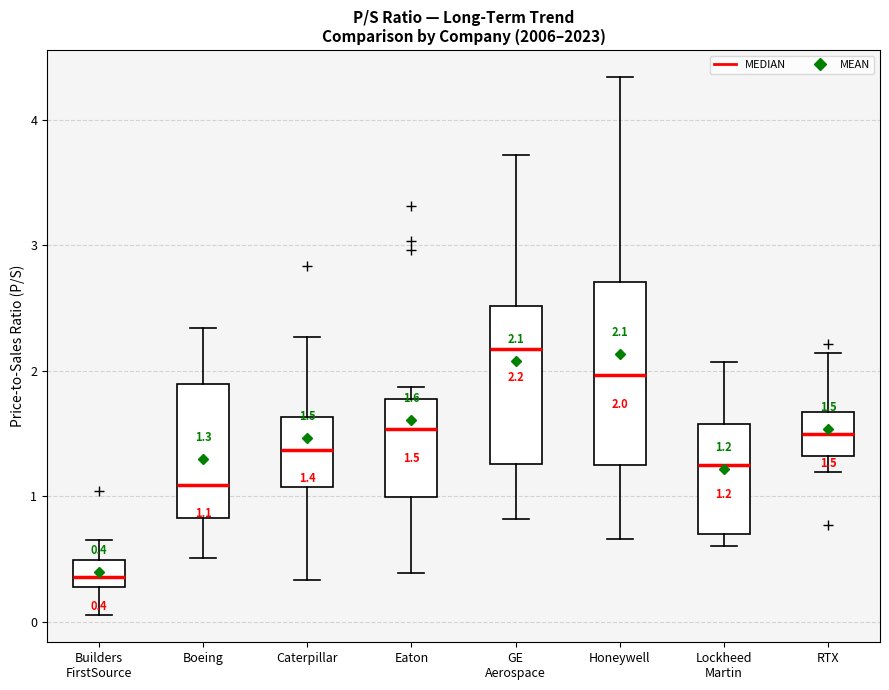

Which box has the highest median line?

GE Aerospace